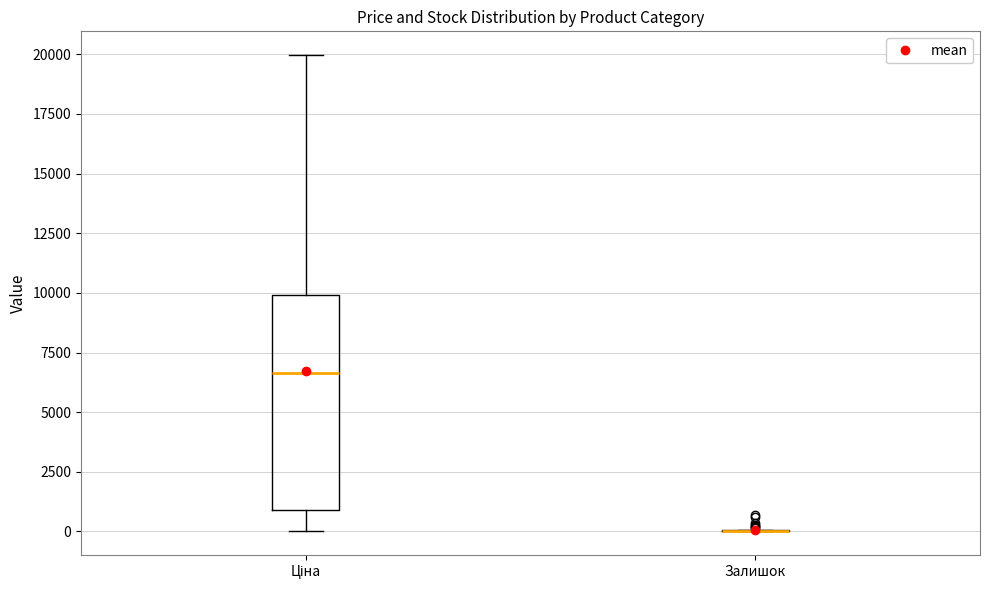

Which box is the tallest, from its lower edge to its upper edge?

Ціна